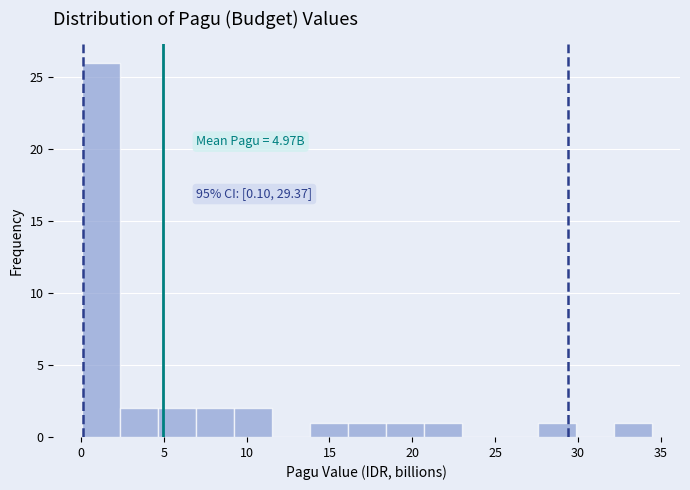

Over which range of the x-axis is the bar tallest?

0.0 to 2.5